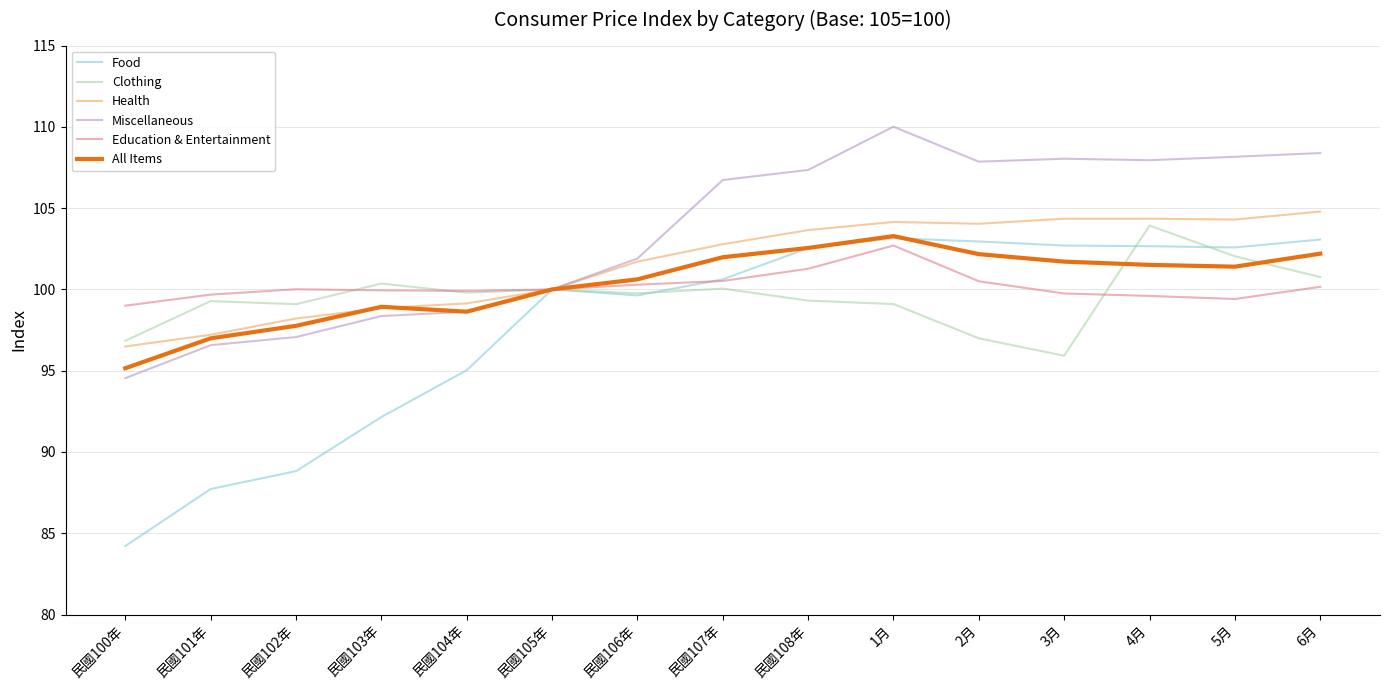

What is the total value across all series at 民國107年?

612.7